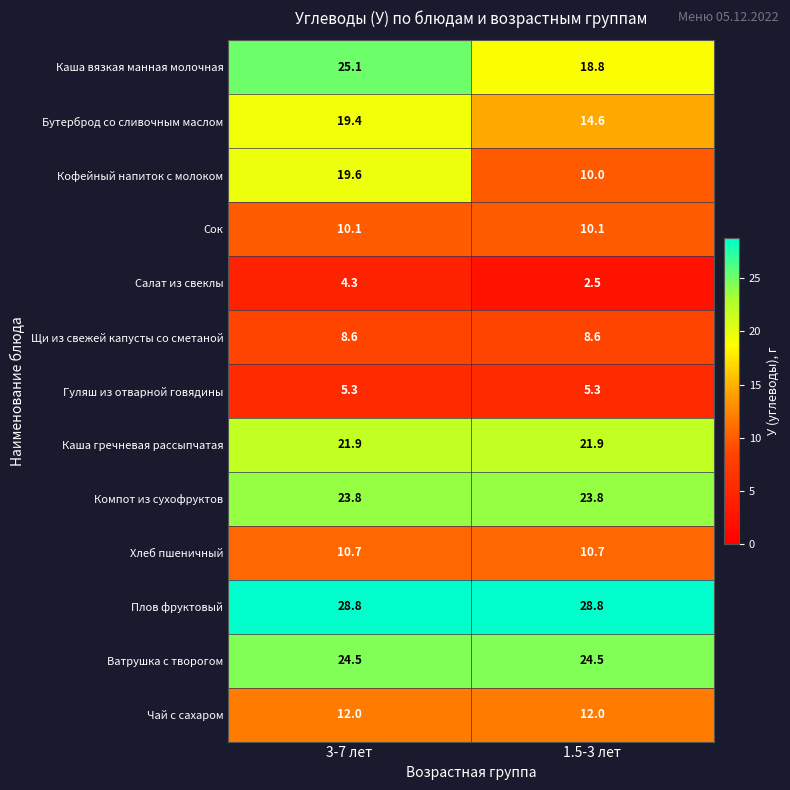

Reading right to left, transcribe all the data shown in this chart.

Каша вязкая манная молочная: 18.8	25.1
Бутерброд со сливочным маслом: 14.6	19.4
Кофейный напиток с молоком: 10.0	19.6
Сок: 10.1	10.1
Салат из свеклы: 2.5	4.3
Щи из свежей капусты со сметаной: 8.6	8.6
Гуляш из отварной говядины: 5.3	5.3
Каша гречневая рассыпчатая: 21.9	21.9
Компот из сухофруктов: 23.8	23.8
Хлеб пшеничный: 10.7	10.7
Плов фруктовый: 28.8	28.8
Ватрушка с творогом: 24.5	24.5
Чай с сахаром: 12.0	12.0